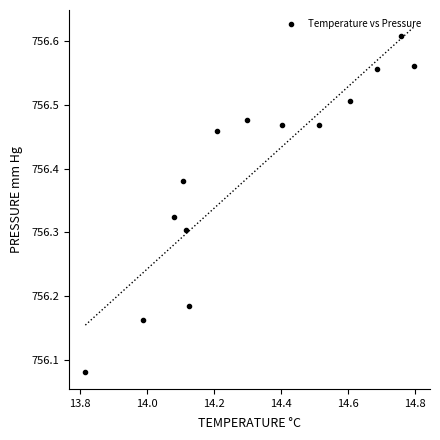

What is the range of X values (max minus min)?

1.0